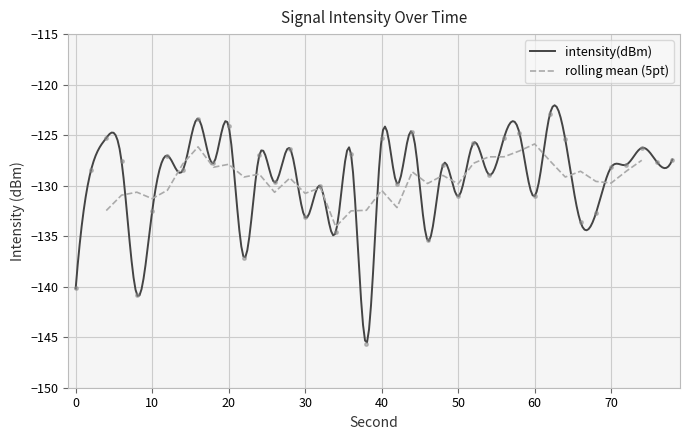

What is the maximum value for intensity(dBm)?

-122.0